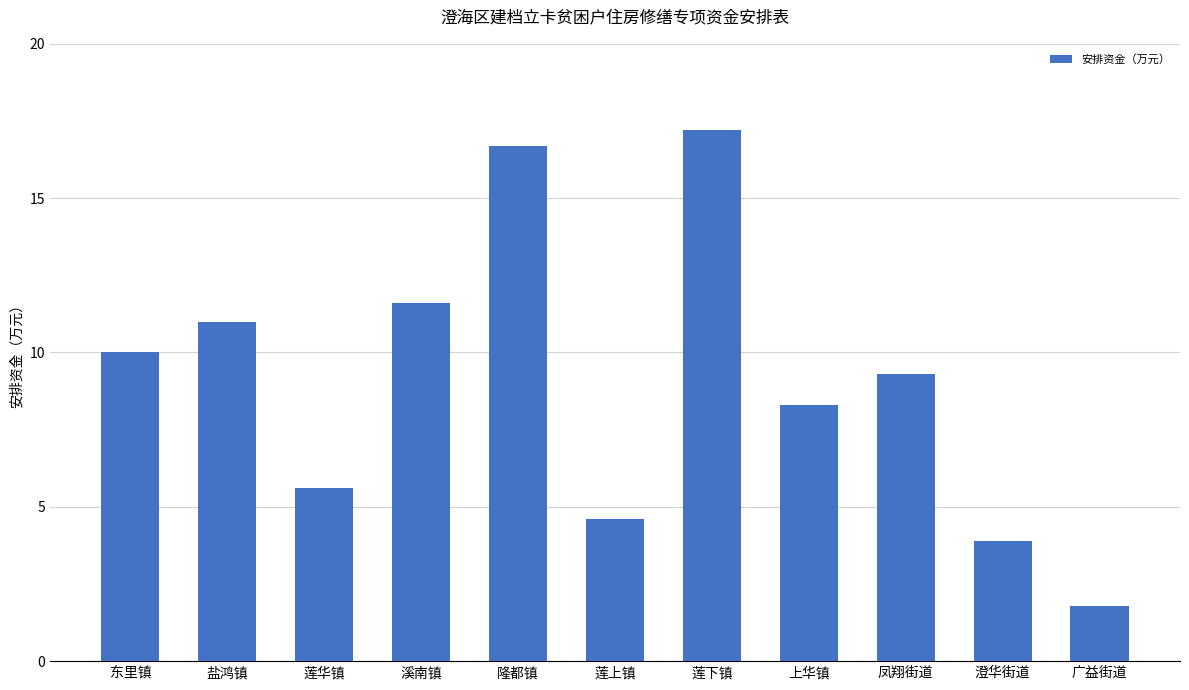

Reading left to right, transcribe all the data shown in this chart.

东里镇=10.0	盐鸿镇=11.0	莲华镇=5.6	溪南镇=11.6	隆都镇=16.7	莲上镇=4.6	莲下镇=17.2	上华镇=8.3	凤翔街道=9.3	澄华街道=3.9	广益街道=1.8